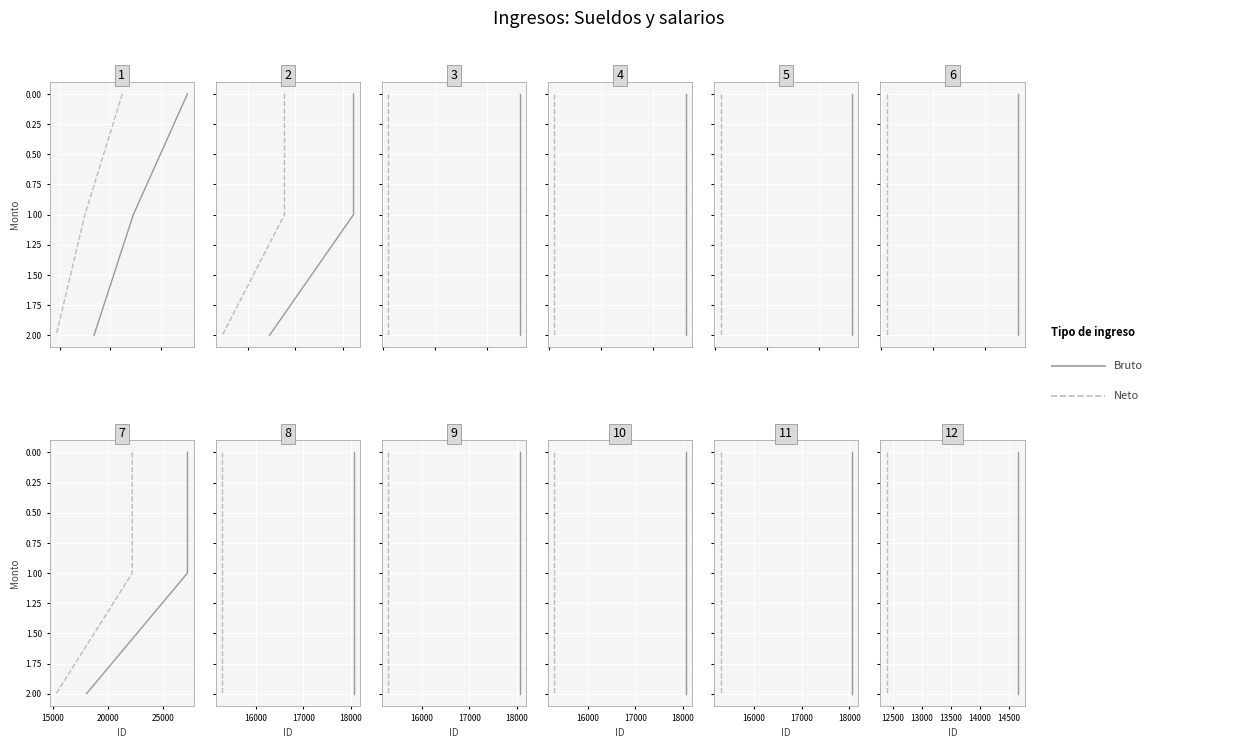

Which series has the largest total across all categories?

Monto bruto de los ingresos